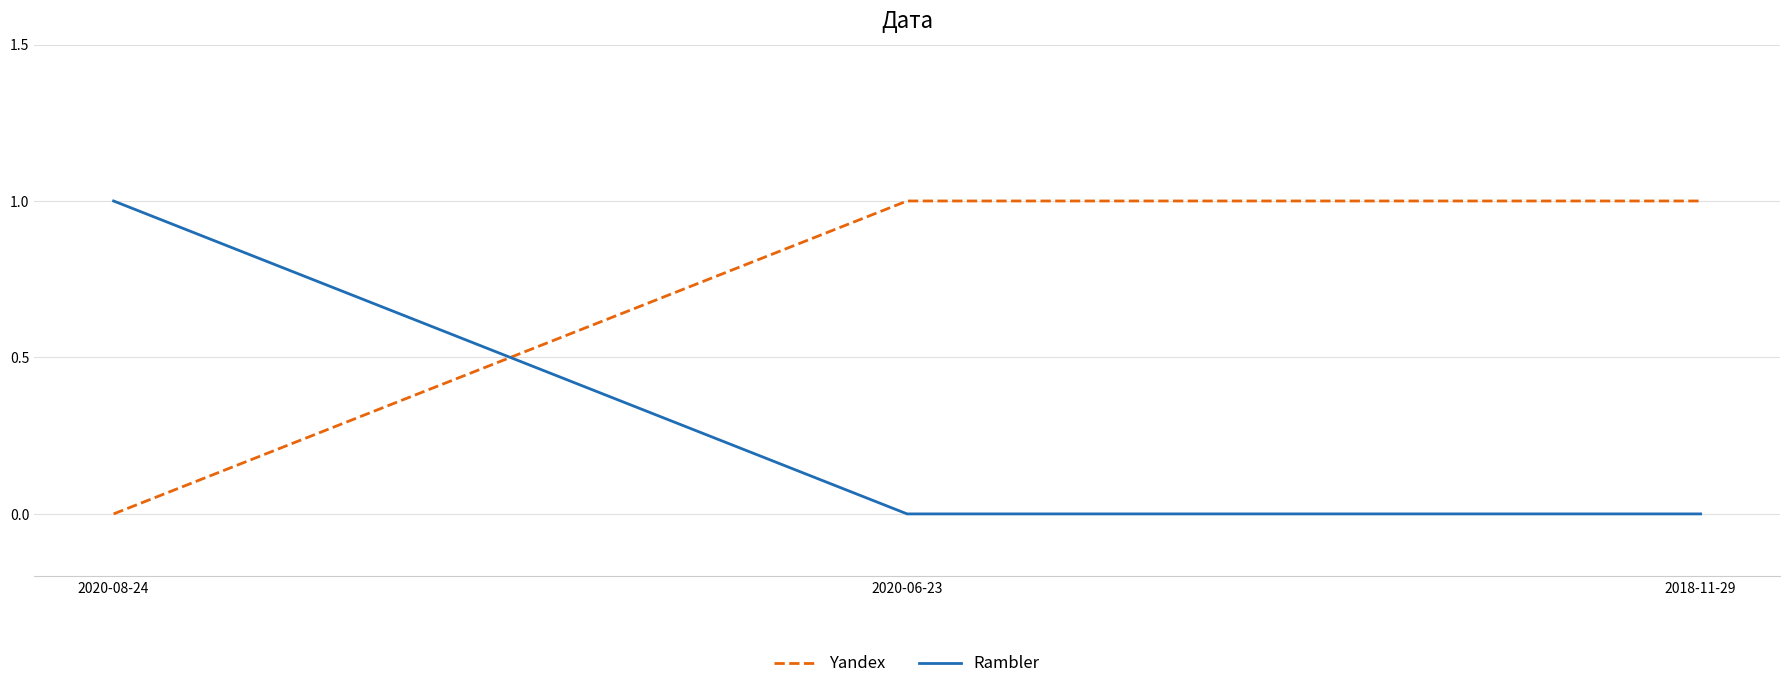

Which series has the largest total across all categories?

Yandex